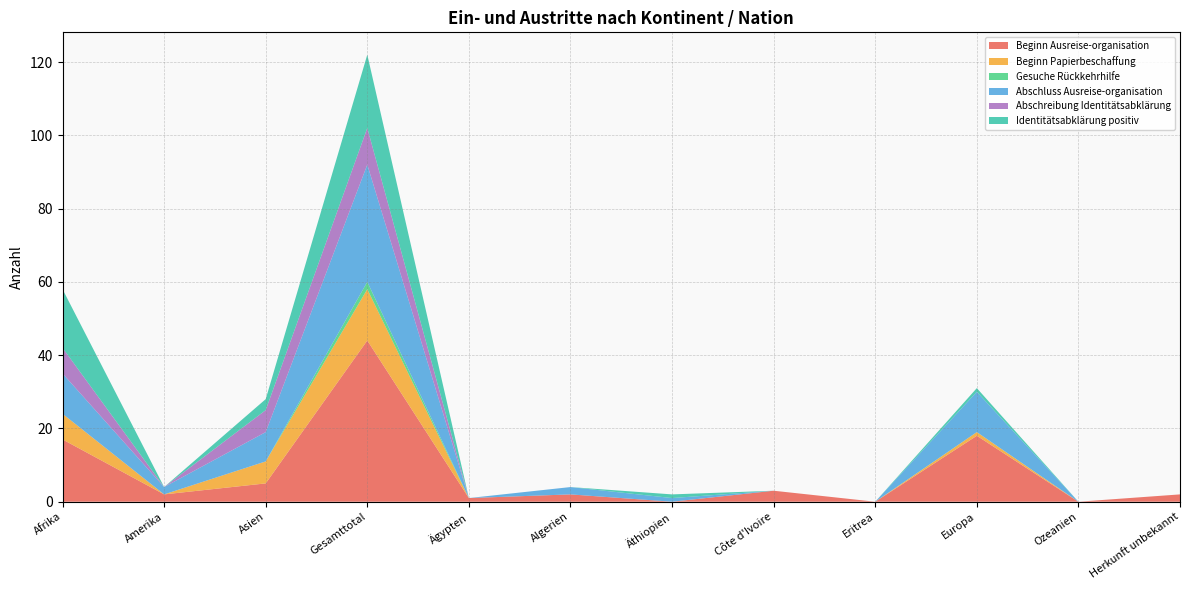

Reading left to right, what are all the values shown in this chart?

Beginn Ausreise-organisation: 17	2	5	44	1	2	0	3	0	18	0	2
Beginn Papierbeschaffung: 7	0	6	14	0	0	0	0	0	1	0	0
Gesuche Rückkehrhilfe: 0	0	0	2	0	0	0	0	0	0	0	0
Abschluss Ausreise-organisation: 11	2	8	32	0	2	1	0	0	11	0	0
Abschreibung Identitätsabklärung: 7	0	6	10	0	0	0	0	0	0	0	0
Identitätsabklärung positiv: 16	0	3	20	0	0	1	0	0	1	0	0